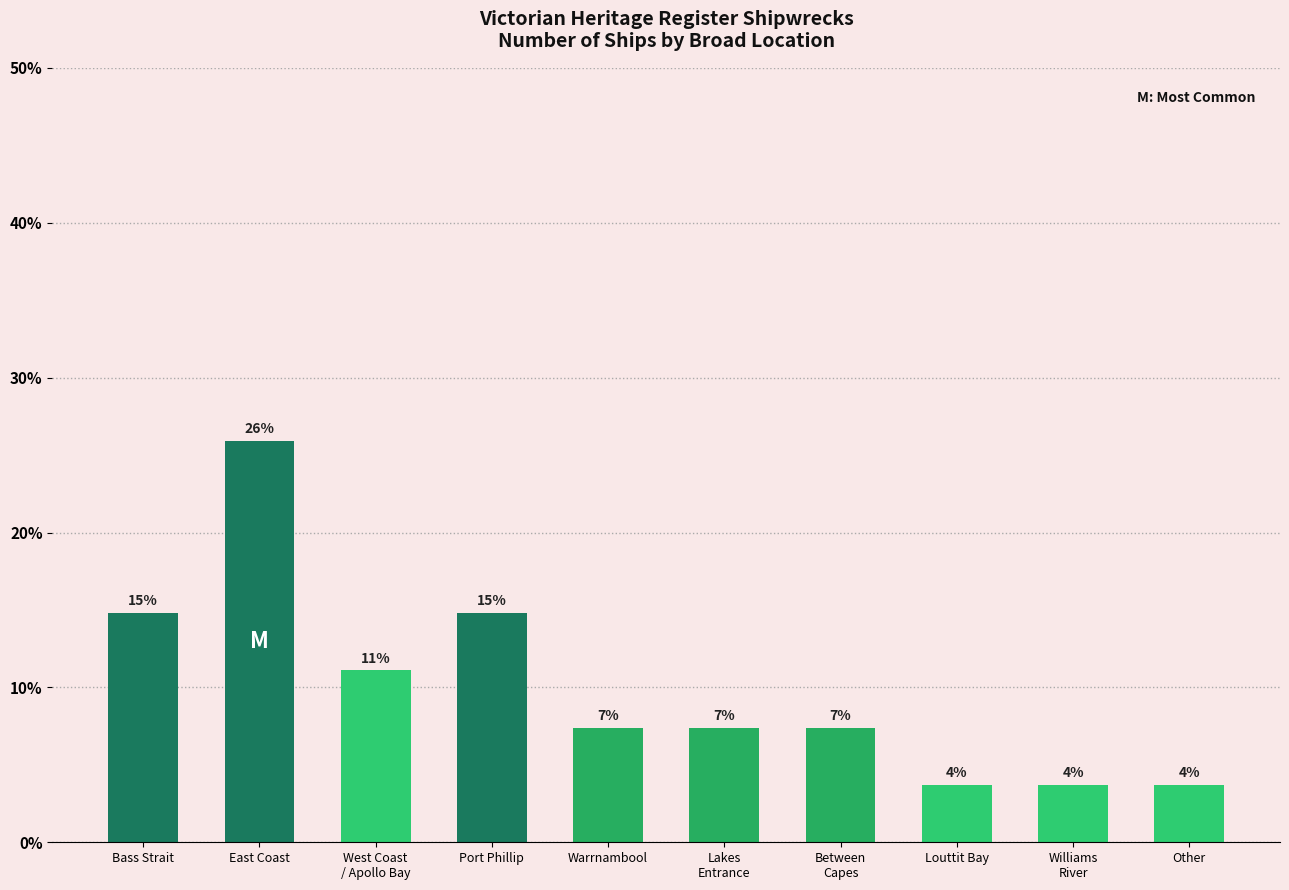

Reading left to right, transcribe all the data shown in this chart.

14.8	25.9	11.1	14.8	7.4	7.4	7.4	3.7	3.7	3.7